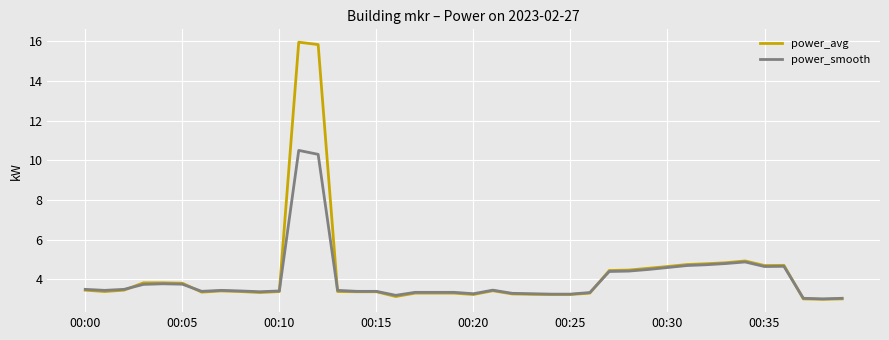

What is the lowest value of the power_avg series?

3.0